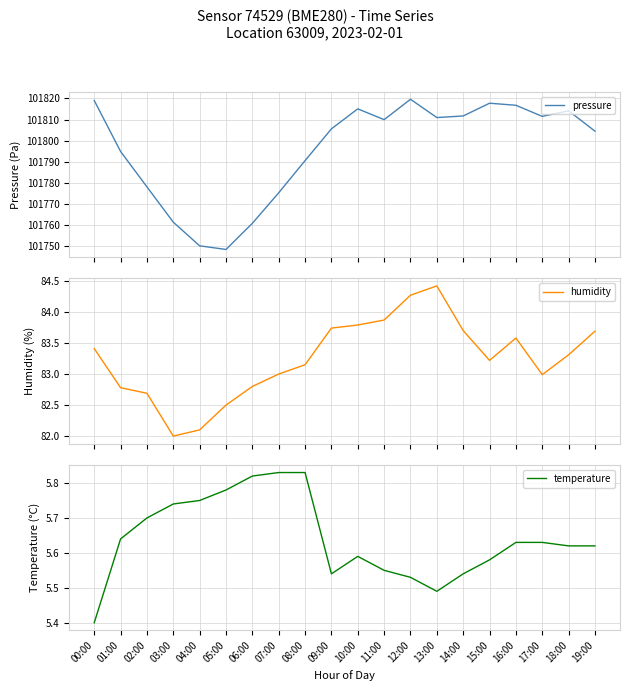

True or false: humidity has more than 1 interior local peaks.

True